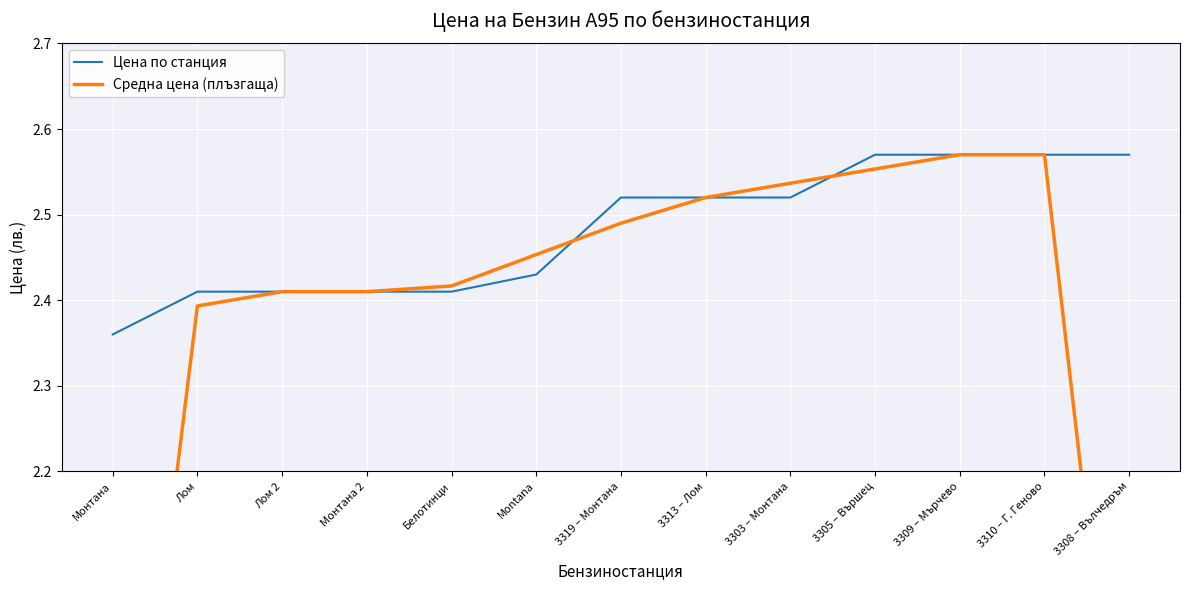

What are all the series names shown in the legend?

Цена по станция, Средна цена (плъзгаща)